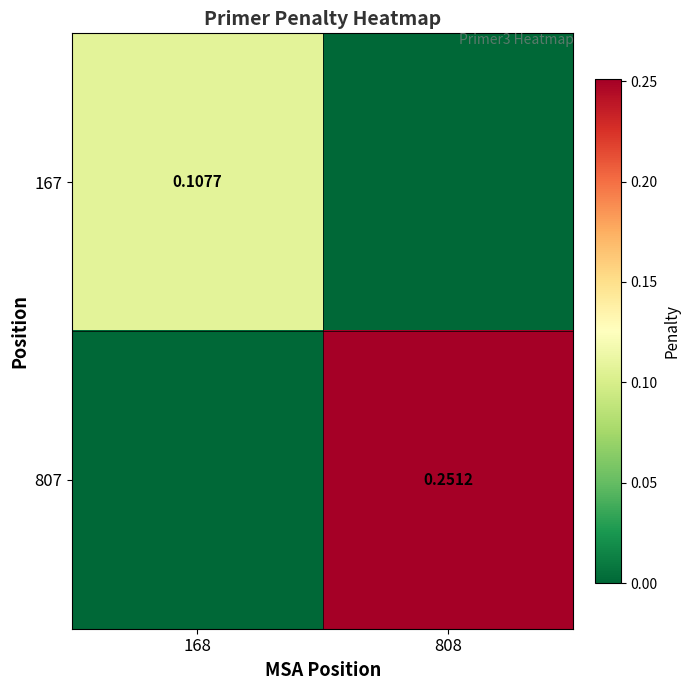

At 808, list the series in order from largest to smallest.

807, 167